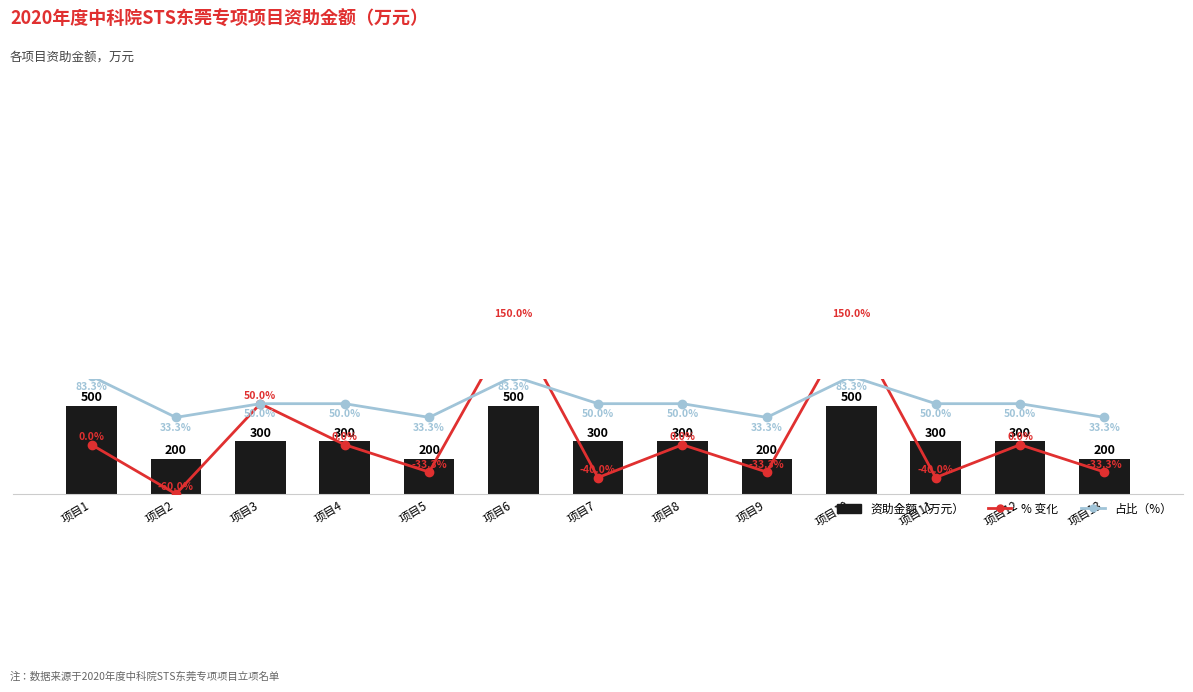

What value does the 资助金额（万元） series have at 项目11?

300.0